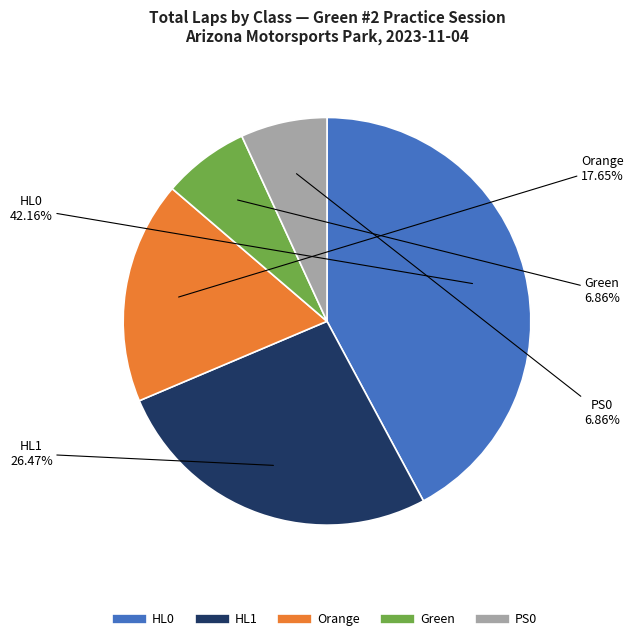

How many slices are in this pie chart?

5